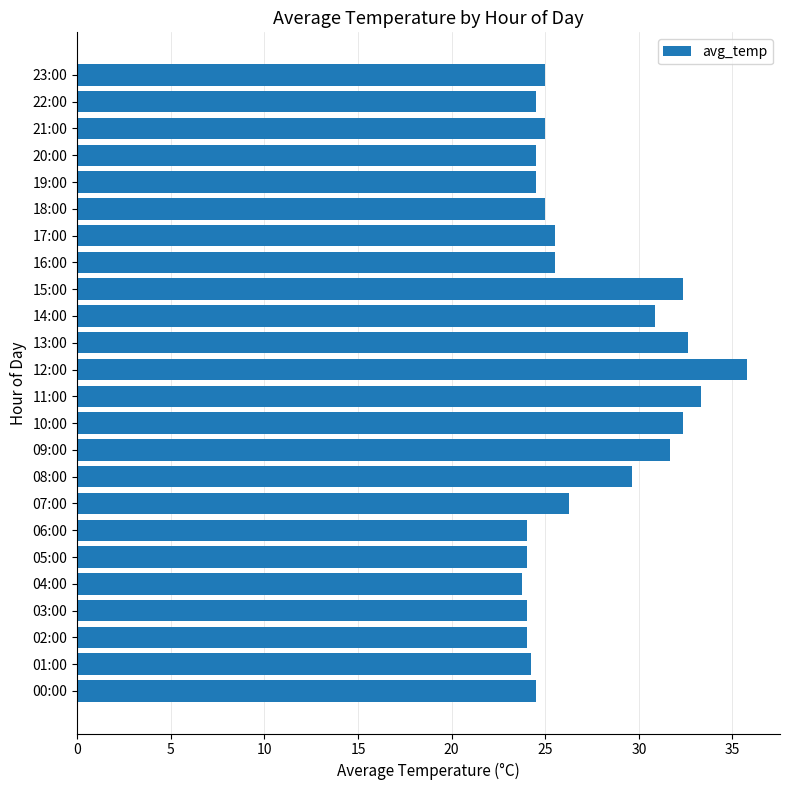

At which label is the value closest to 29?

08:00